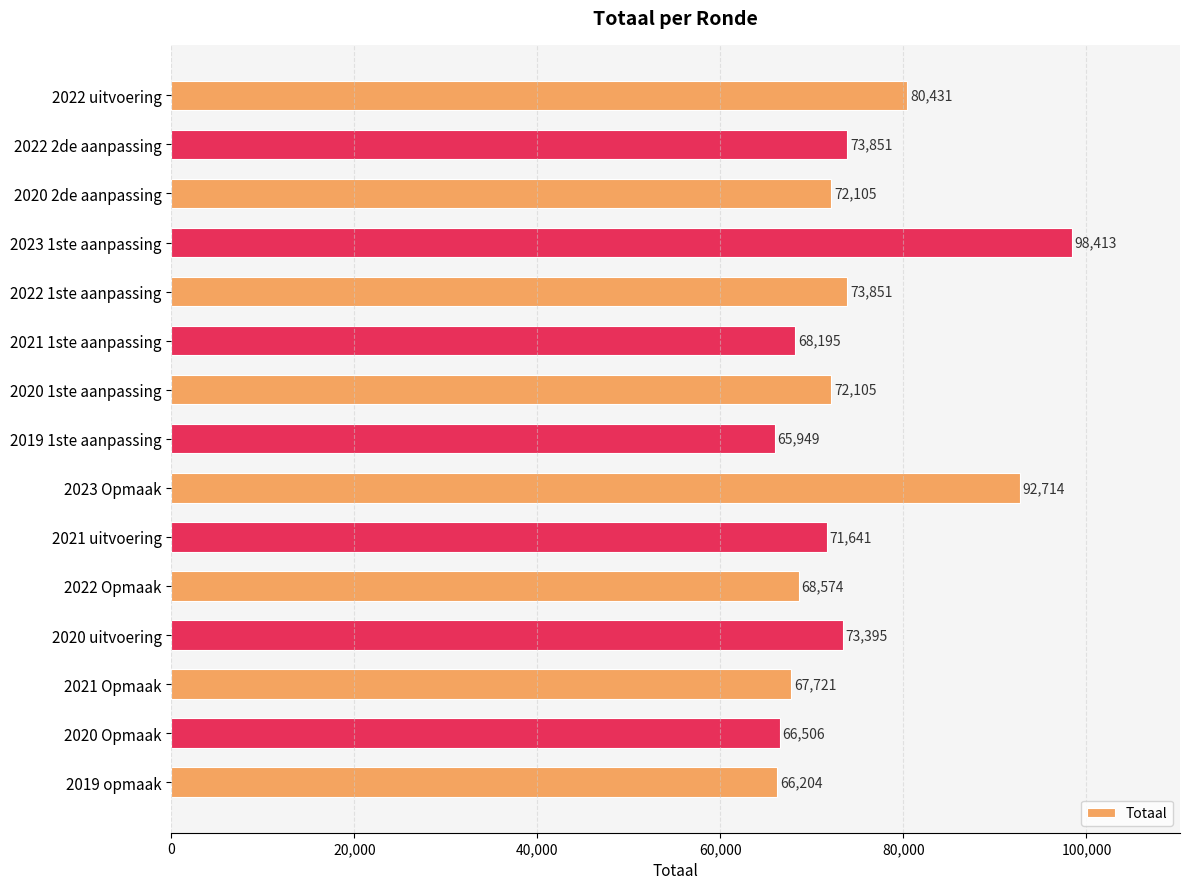

What is the difference between the values at 2020 1ste aanpassing and 2020 Opmaak?

5599